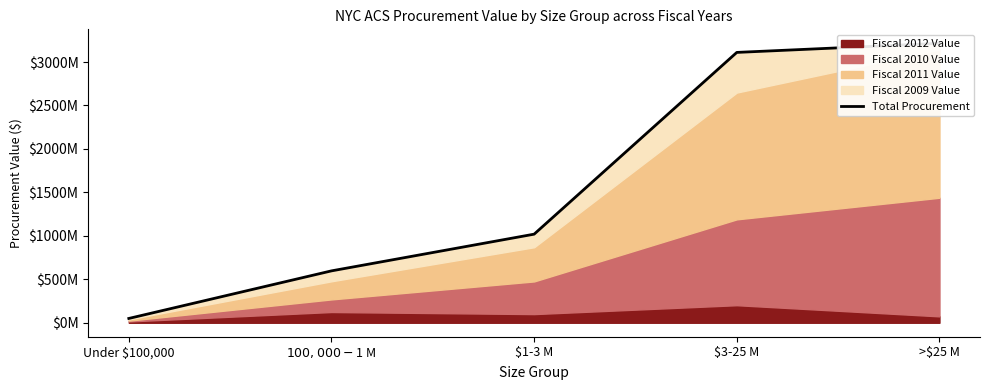

What is the value of the 4th point from the left?

3110890770.8